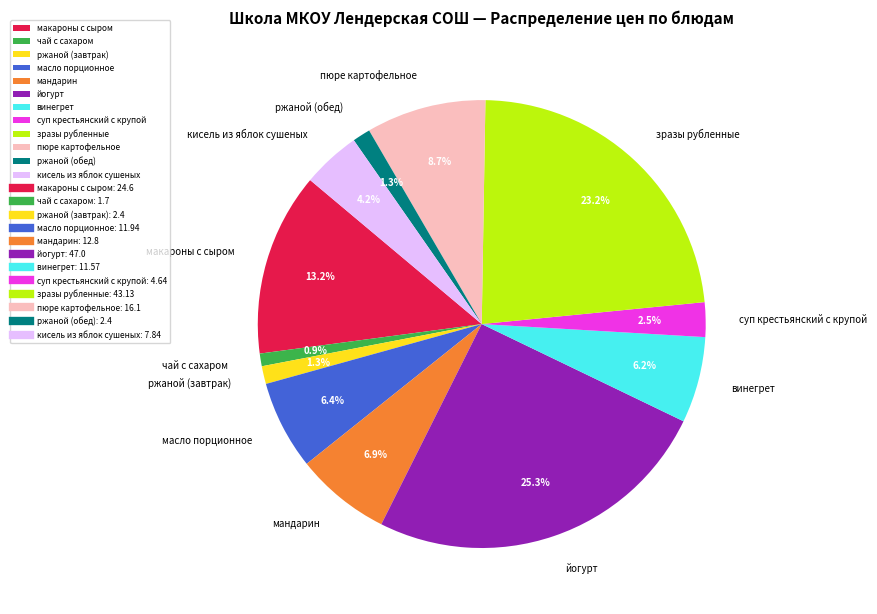

What is the largest slice in the pie chart?

йогурт